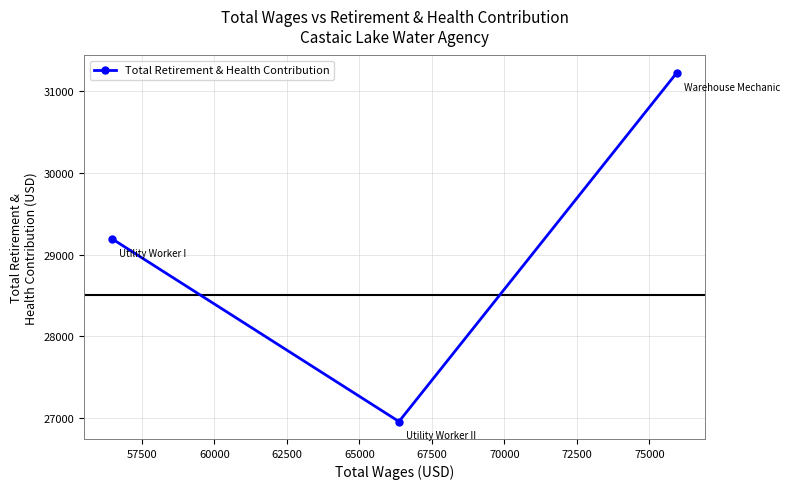

Count the number of values greater than 29191.

1